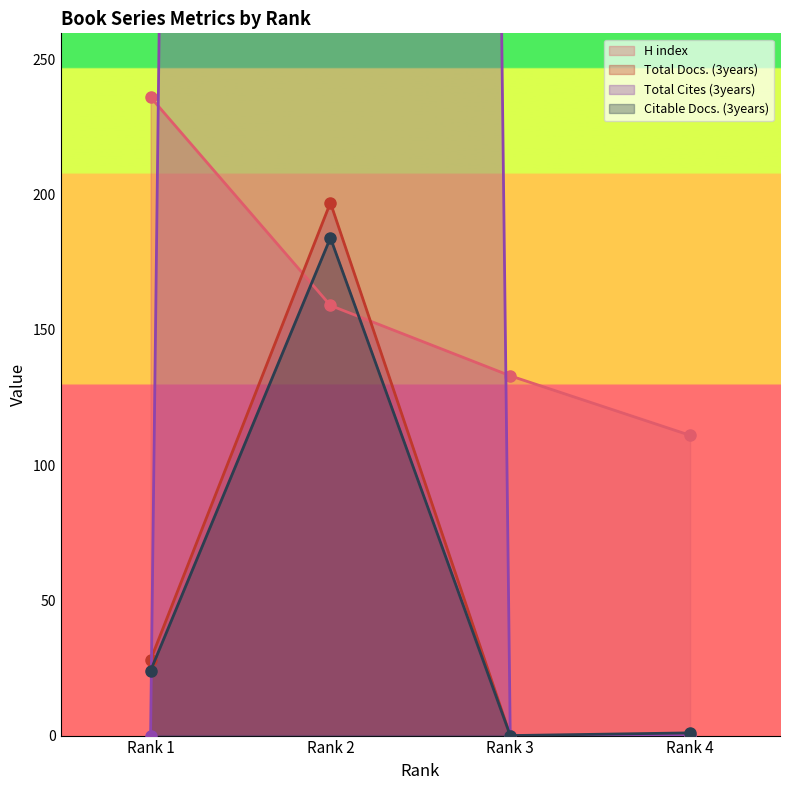

What is the sum of the H index values at Rank 1 and Rank 4?

347